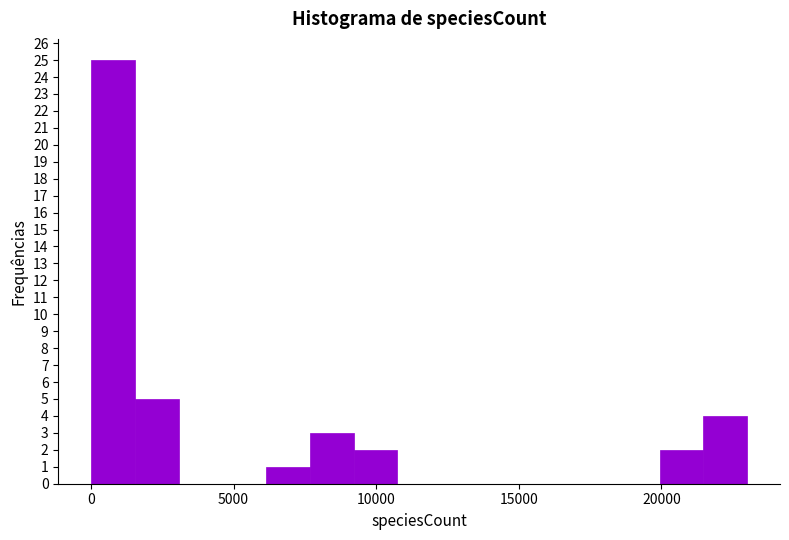

Around what value on the x-axis is the tallest bar? Give the approximate position of its centre, as read against the axis.

1000